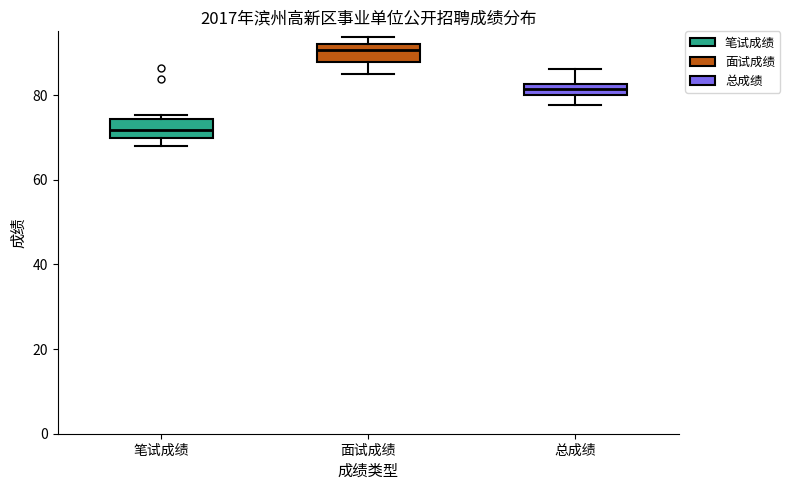

Which box's median line is the lowest?

笔试成绩